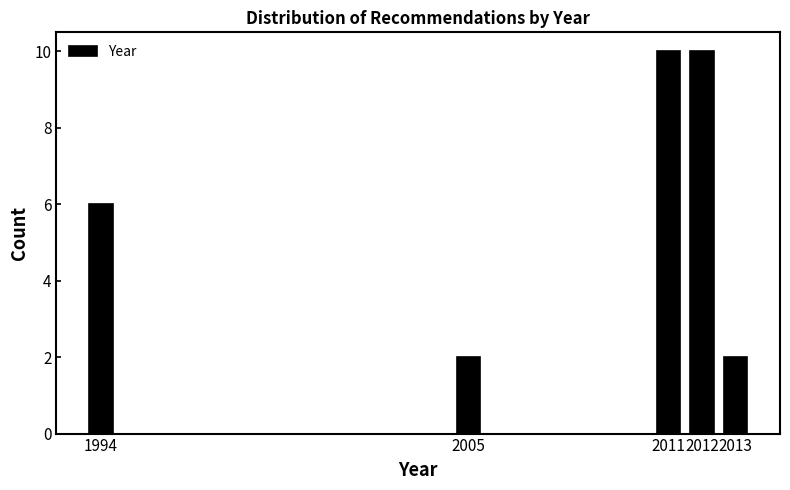

Reading right to left, what are all the values shown in this chart?

2013=2	2012=10	2011=10	2005=2	1994=6